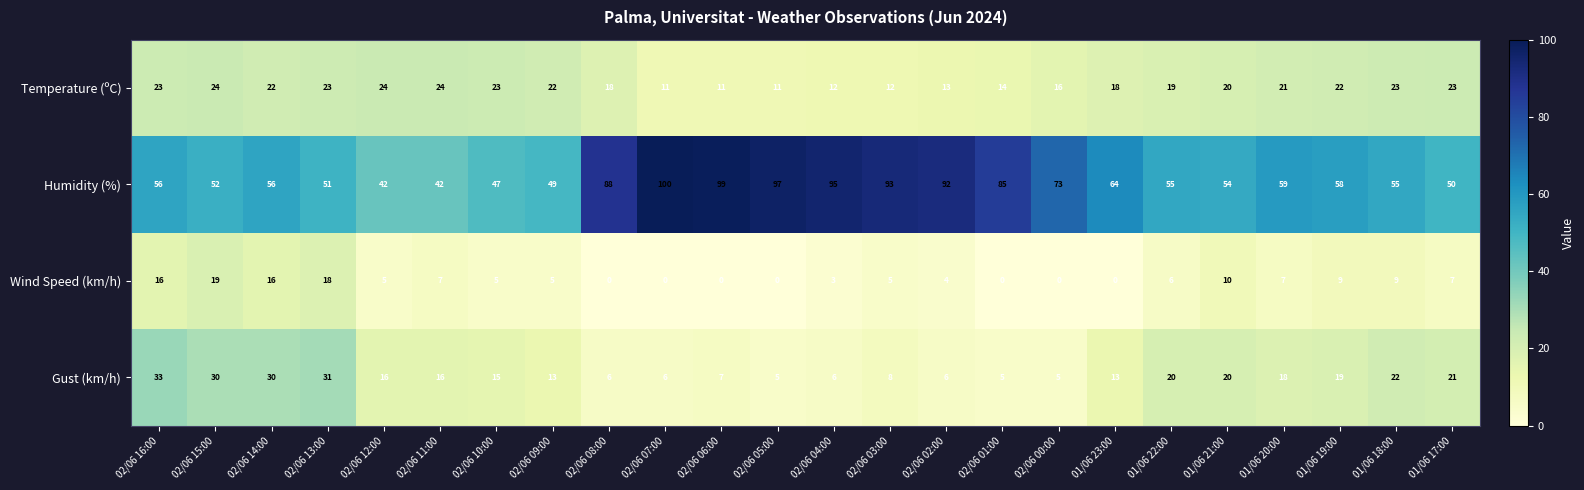

What is the highest value of the Temperature (ºC) series?

24